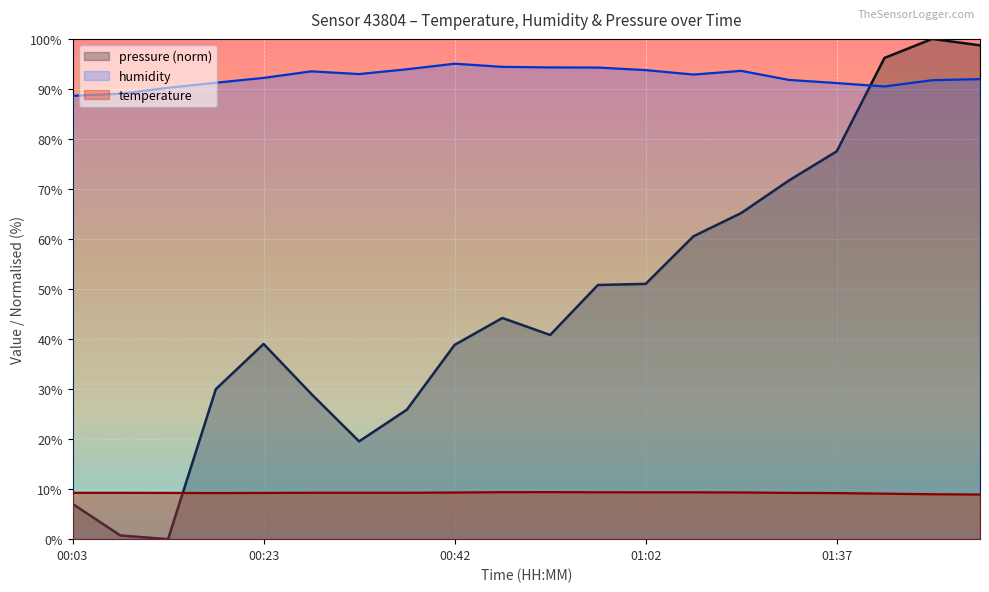

Between 01:07 and 00:32, which is larger?

01:07